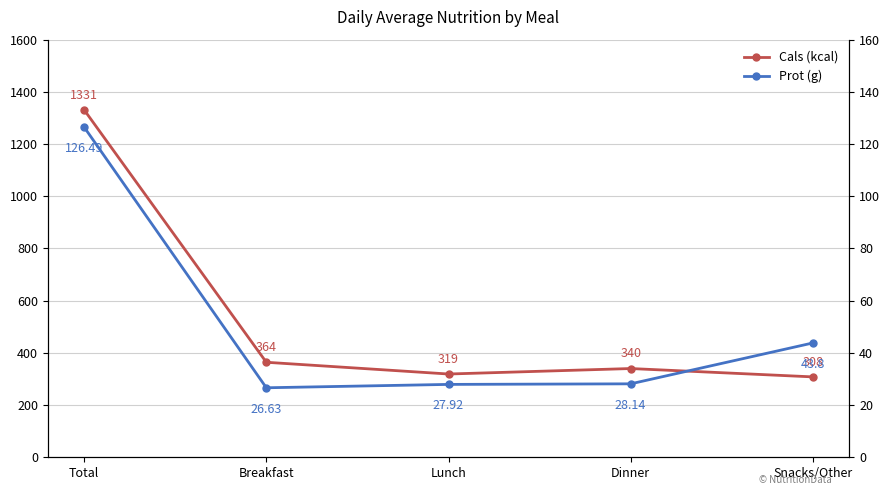

List the series in order of their overall mean, highest first.

Cals (kcal), Prot (g)